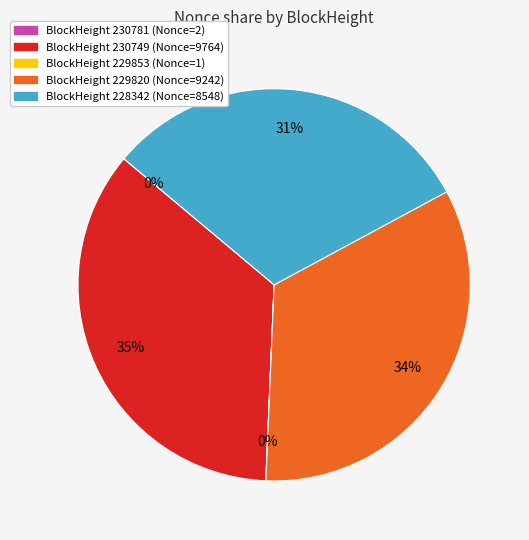

To the nearest percent, what is the average slice percentage?

20%